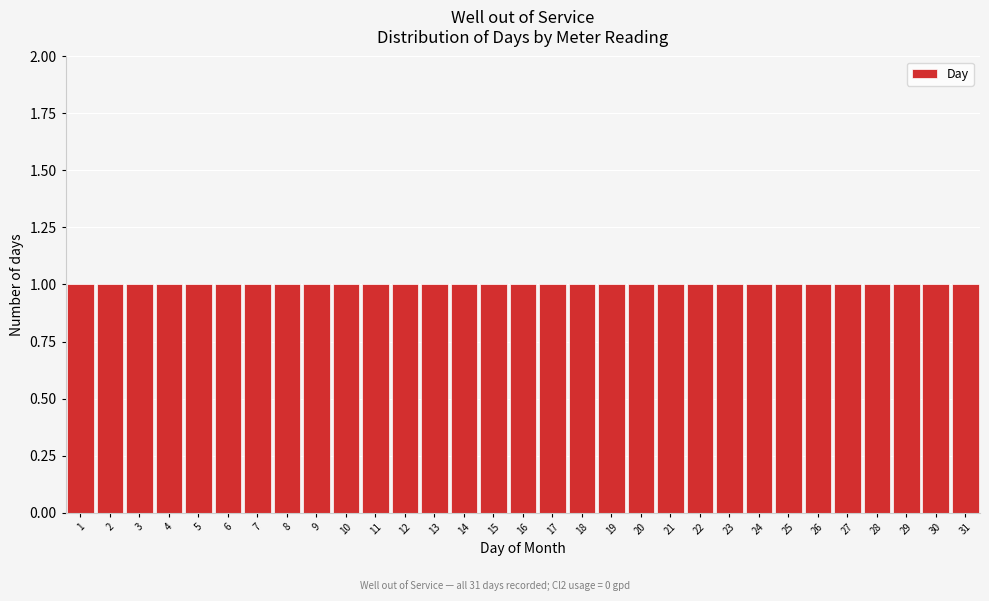

Reading left to right, transcribe this chart: for each bar, give the range it covers on the x-axis and its height. The values are not printed on the chart, so give them approximately, as read against the axis.

0.5 to 1.5: 1
1.5 to 2.5: 1
2.5 to 3.5: 1
3.5 to 4.5: 1
4.5 to 5.5: 1
5.5 to 6.5: 1
6.5 to 7.5: 1
7.5 to 8.5: 1
8.5 to 9.5: 1
9.5 to 10.5: 1
10.5 to 11.5: 1
11.5 to 12.5: 1
12.5 to 13.5: 1
13.5 to 14.5: 1
14.5 to 15.5: 1
15.5 to 16.5: 1
16.5 to 17.5: 1
17.5 to 18.5: 1
18.5 to 19.5: 1
19.5 to 20.5: 1
20.5 to 21.5: 1
21.5 to 22.5: 1
22.5 to 23.5: 1
23.5 to 24.5: 1
24.5 to 25.5: 1
25.5 to 26.5: 1
26.5 to 27.5: 1
27.5 to 28.5: 1
28.5 to 29.5: 1
29.5 to 30.5: 1
30.5 to 31.5: 1